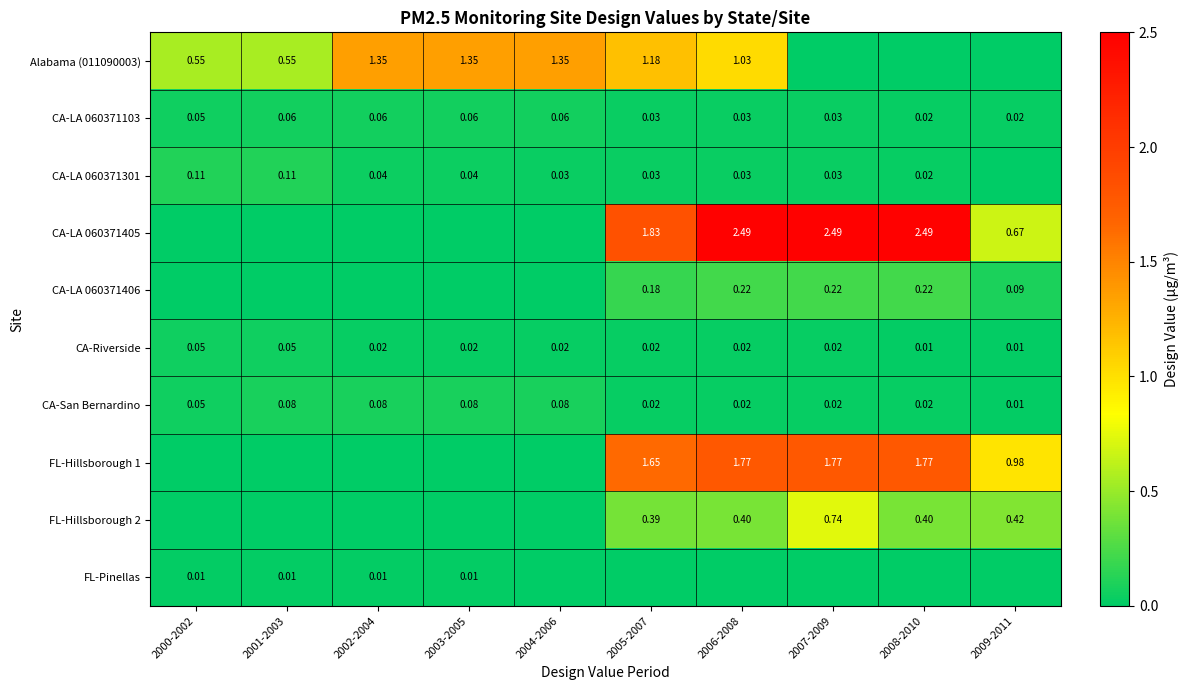

Is the value of FL-Hillsborough 1 at 2005-2007 greater than the value of Alabama (011090003) at 2000-2002?

Yes